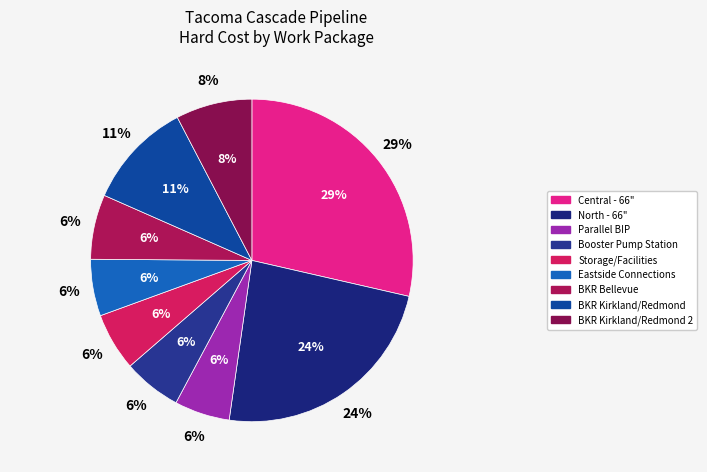

What portion of the pie excludes BKR Kirkland/Redmond?

89.3%